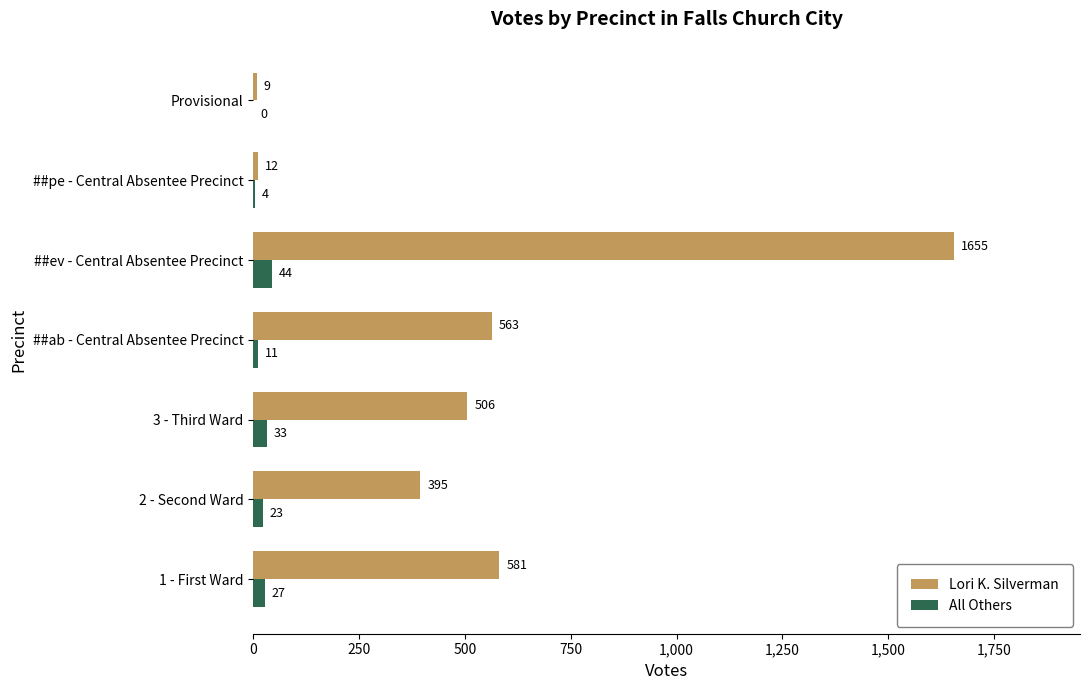

Where is All Others nearest to the value 22?

2 - Second Ward